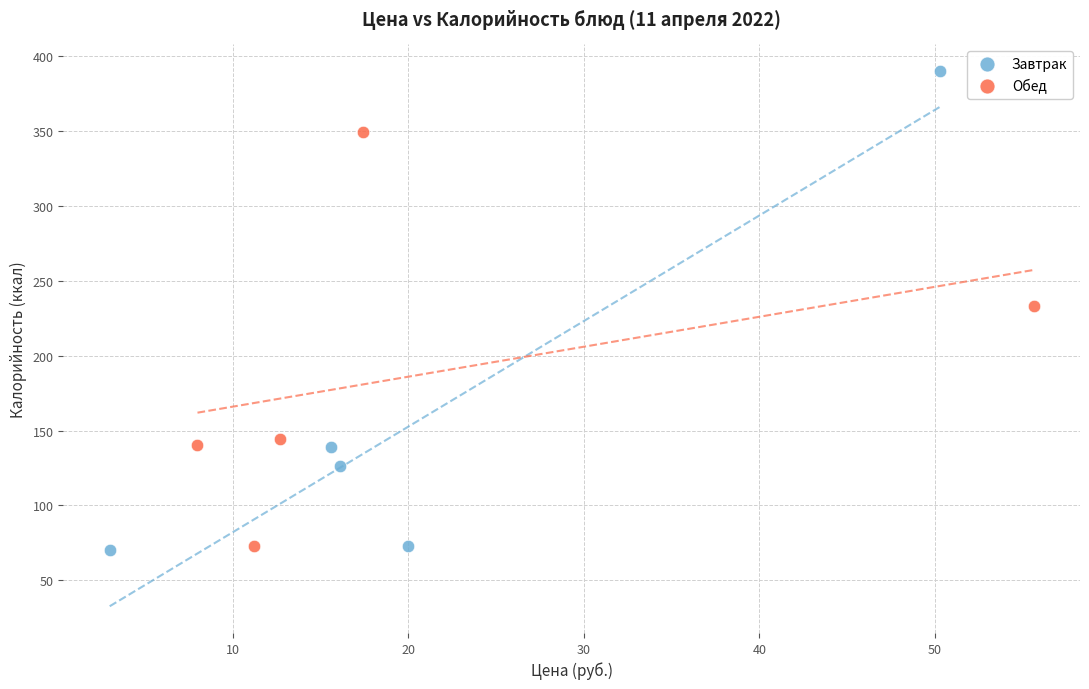

Which series has the widest spread of Y values?

Завтрак